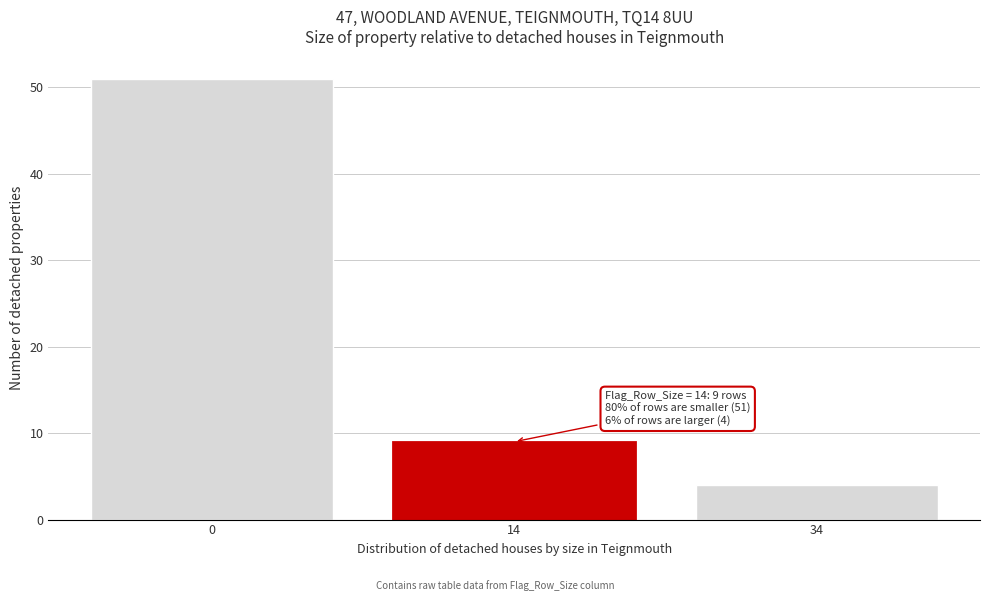

Reading left to right, transcribe all the data shown in this chart.

51	9	4